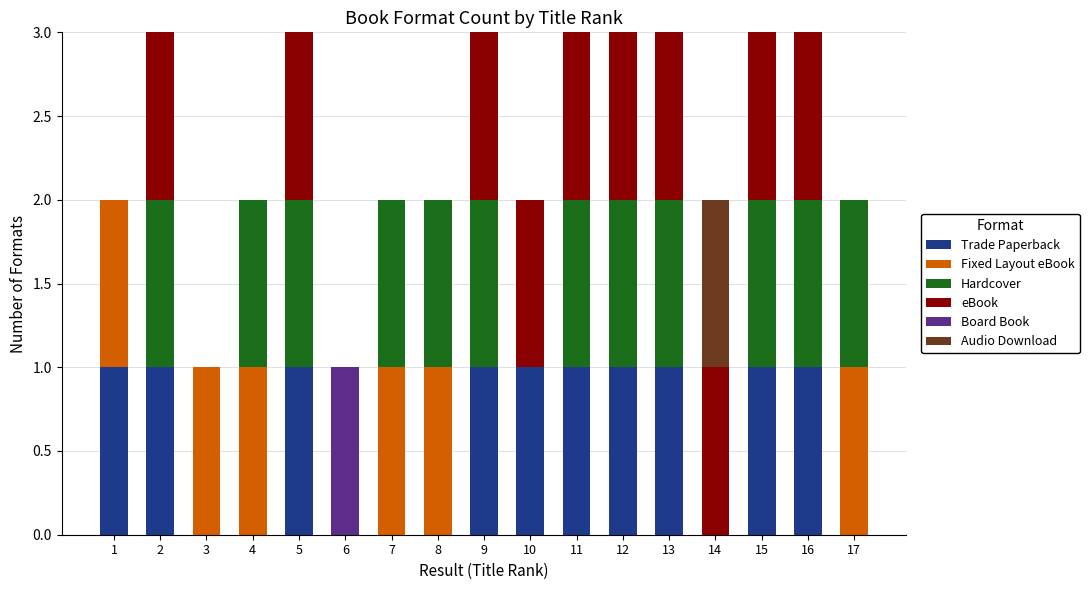

The value of Trade Paperback at 8 is 0. True or false?

True